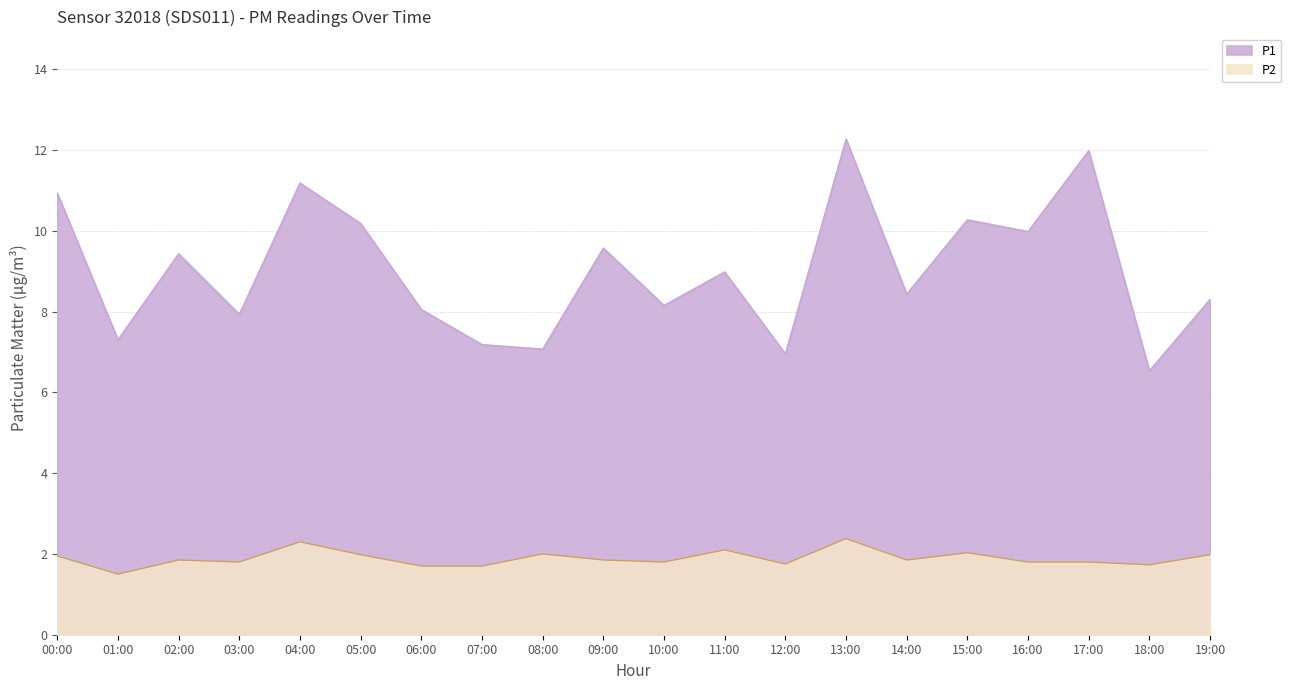

The P1 series shows 5.4 at 19:00. True or false?

False